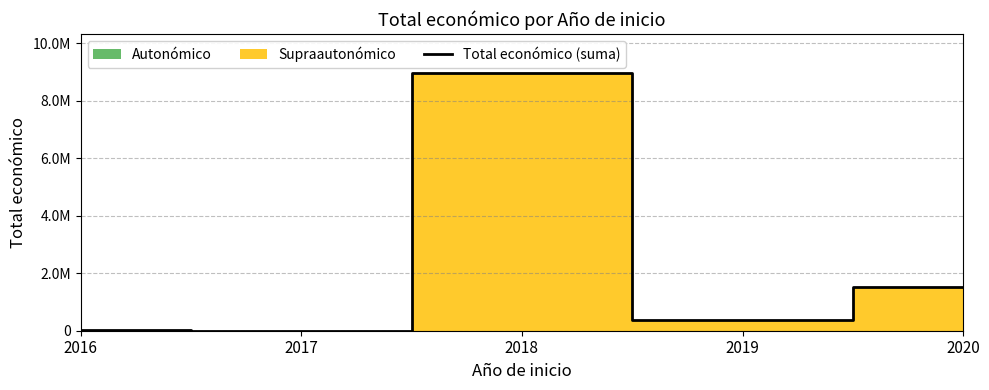

Reading left to right, extract all data points from this chart.

2016=12000	2017=3321	2018=8973070	2019=379920	2020=1513726